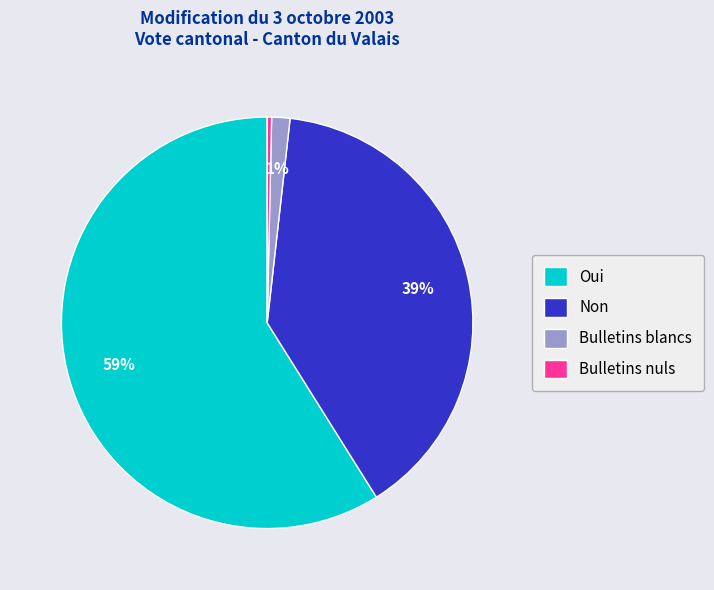

How many segments does this pie chart have?

4